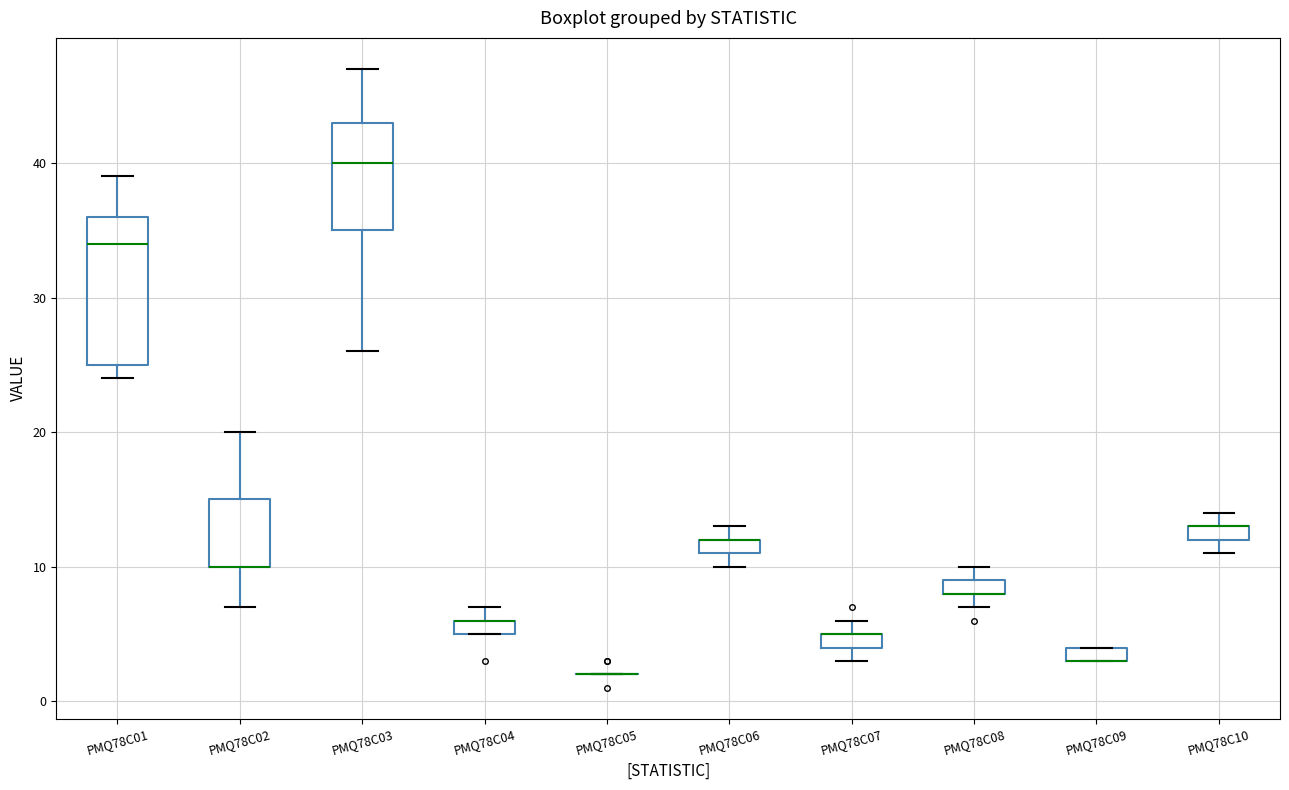

Which box is the tallest, from its lower edge to its upper edge?

PMQ78C01